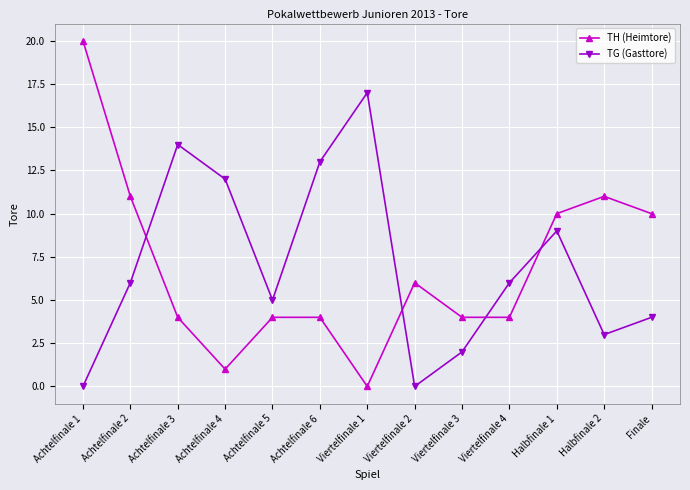

True or false: TG (Gasttore) has a value of 0 at Achtelfinale 1.

True